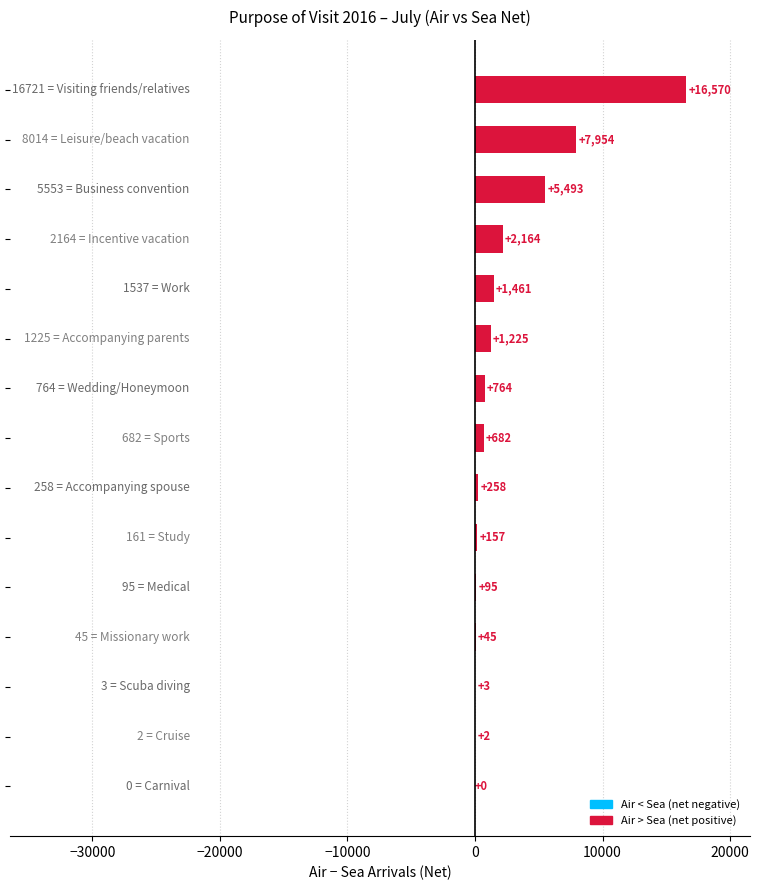

What is the sum of all values?

36873